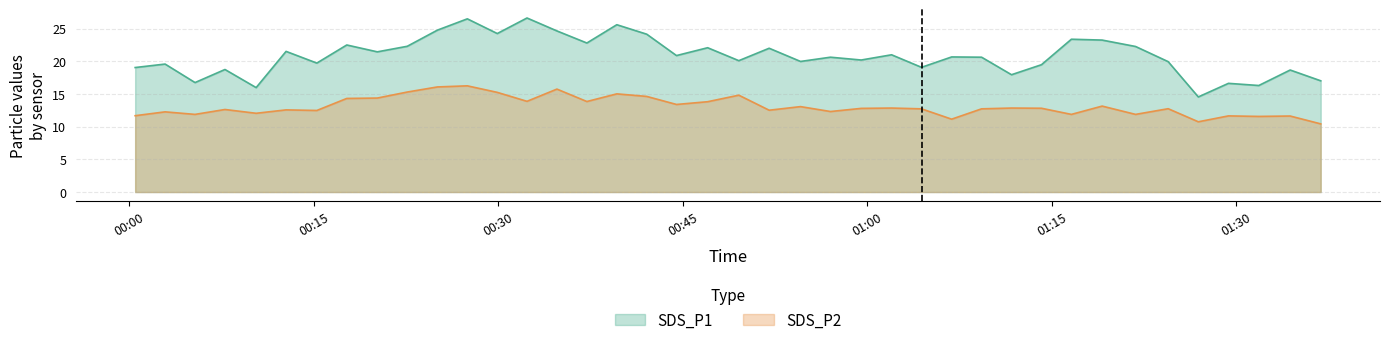

Which series has the largest range (max minus min)?

SDS_P1